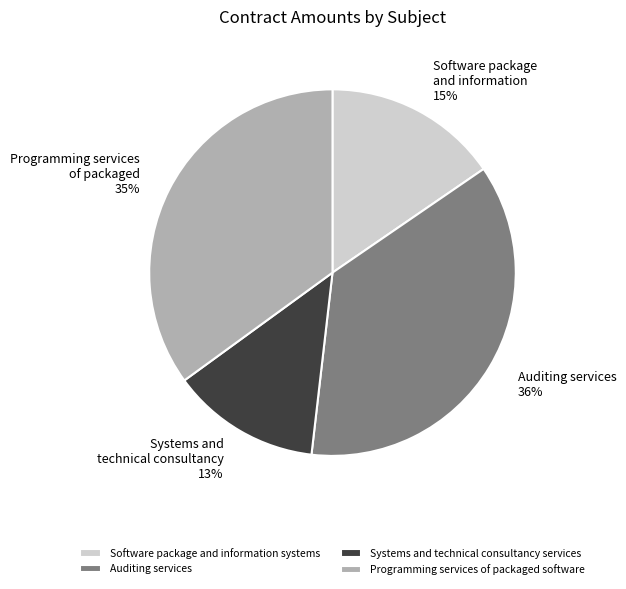

To the nearest percent, what is the difference between the largest and smallest slice percentages?

23%